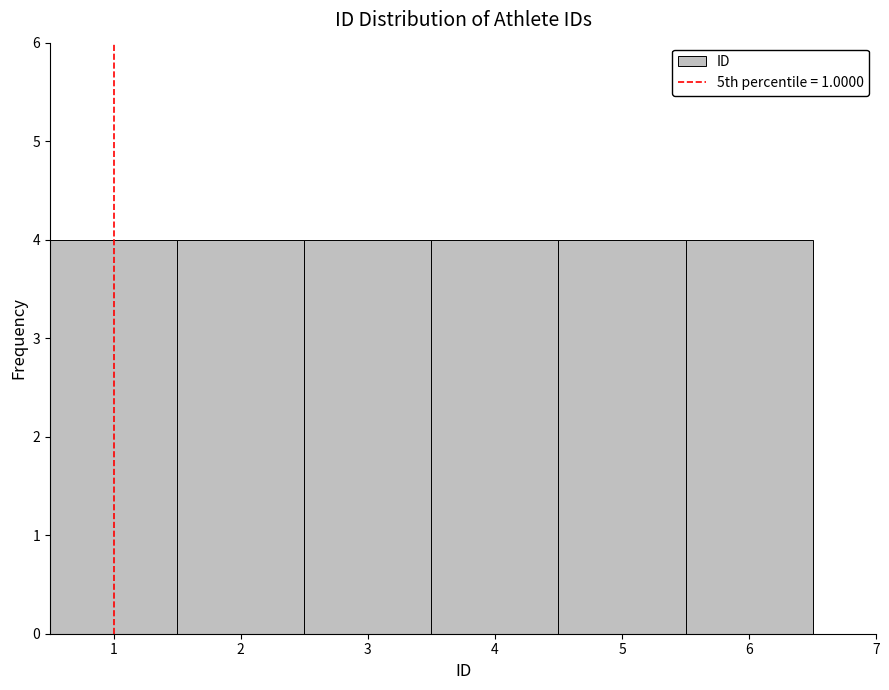

How tall is the bar that spans 2.5 to 3.5 on the x-axis? The values are not printed on the chart, so give them approximately, as read against the axis.

4